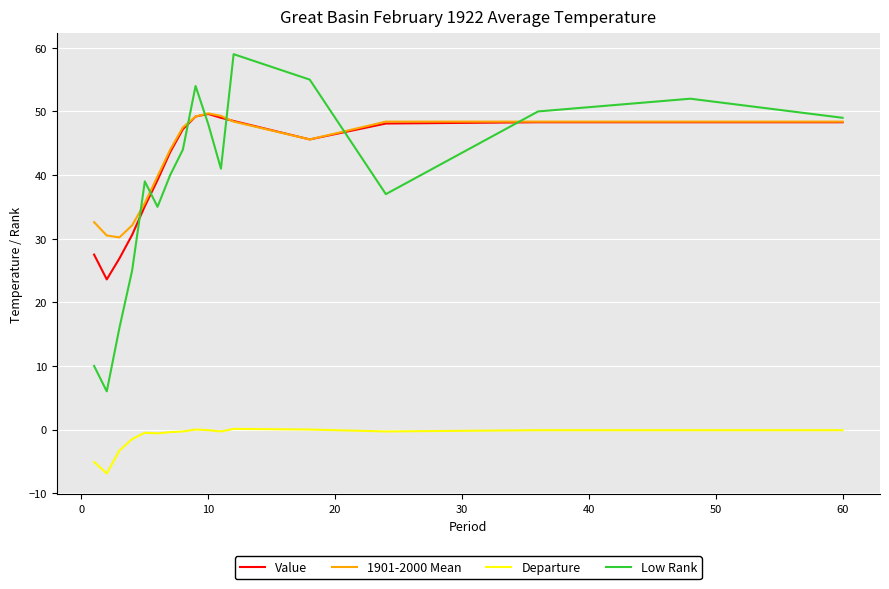

Which series ends up on top after the final intersection of Low Rank and Value?

Low Rank